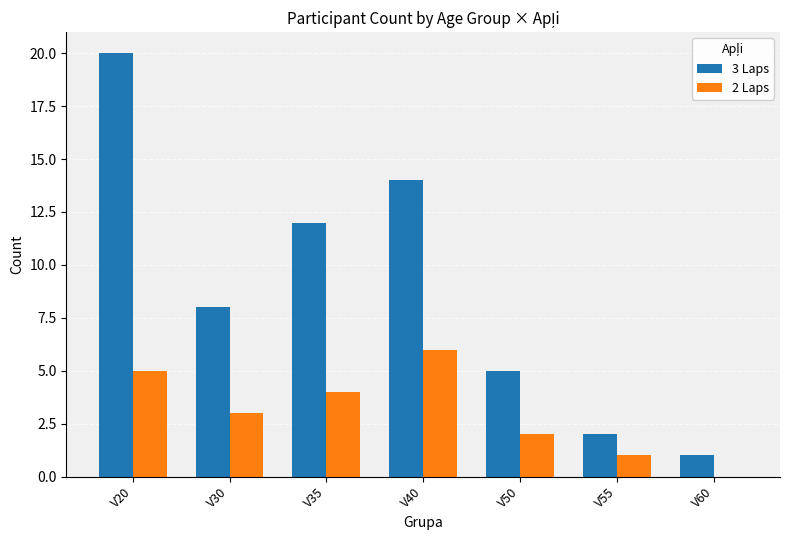

Between V20 and V60, which series saw the biggest shift?

3 Laps